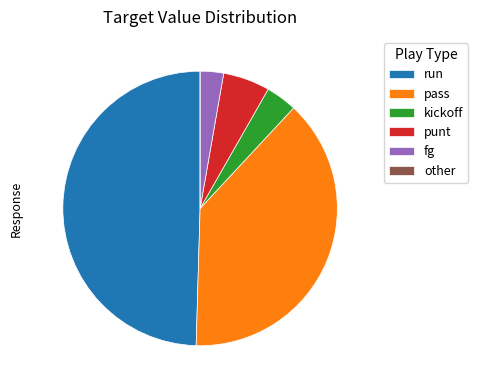

Approximately how many times larger is the value at fg compared to punt?

0.5